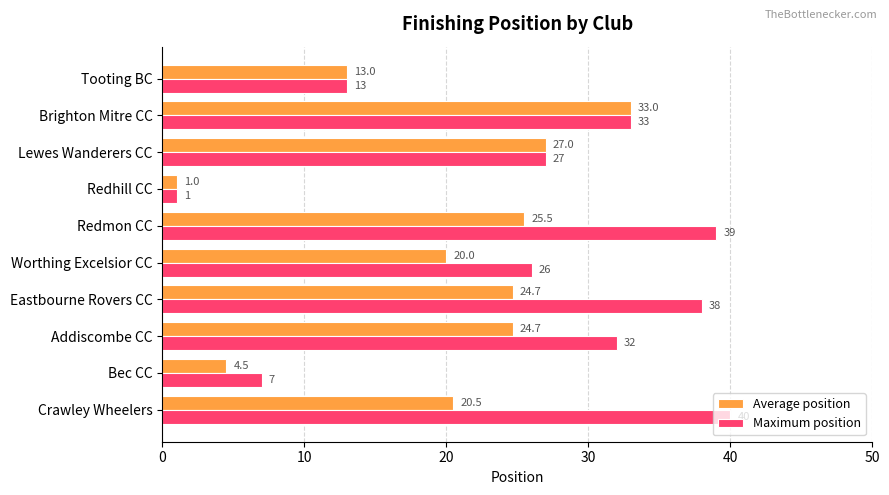

What is the average value of the Maximum position series?

25.6